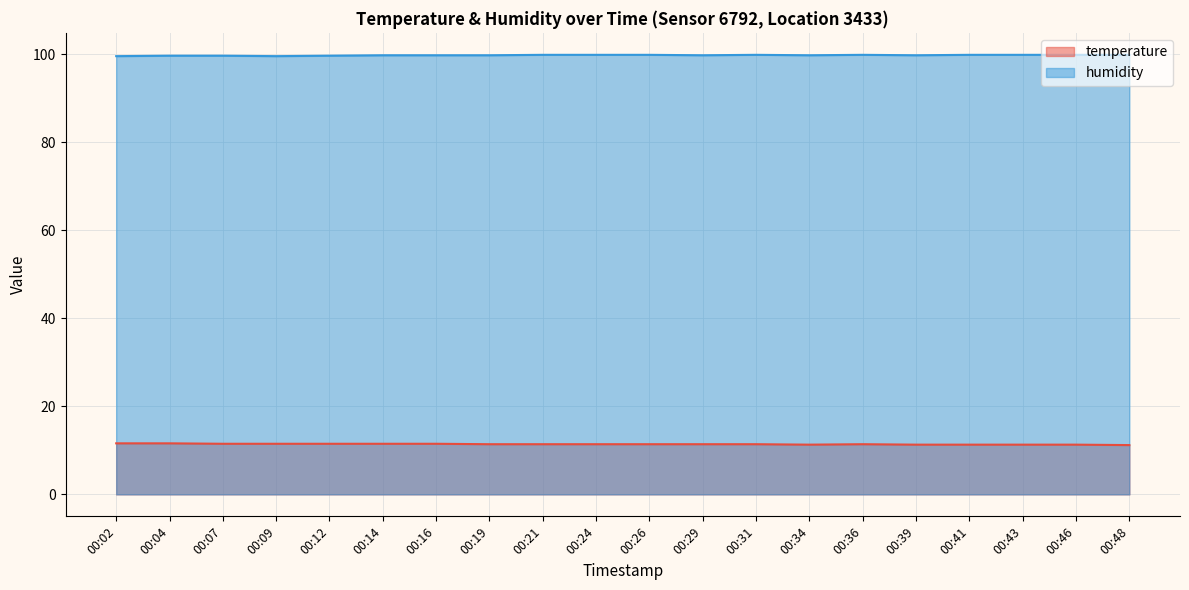

True or false: humidity has a value of 99.8 at 00:39.

True